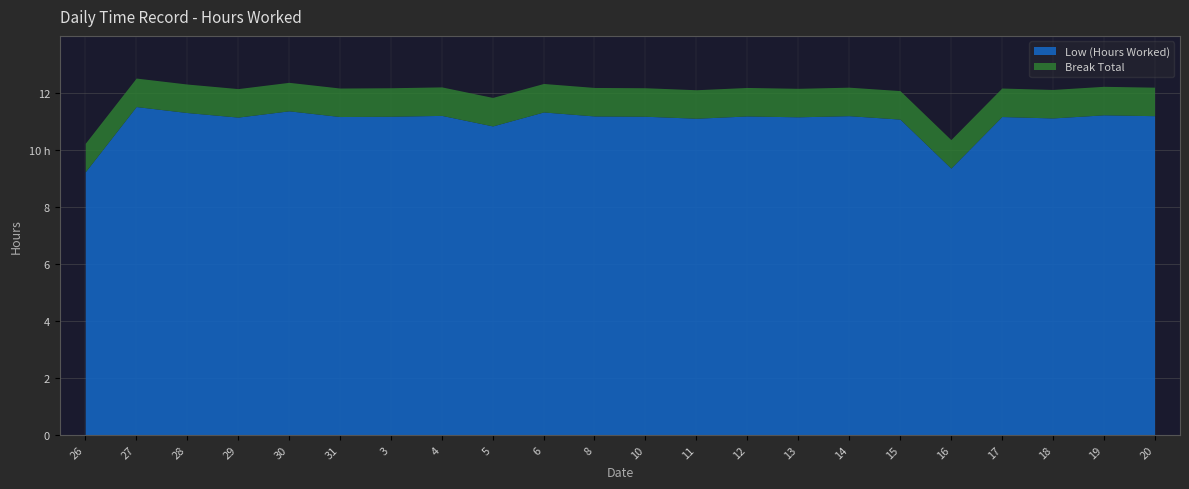

What value does the data have at 27?

11.5